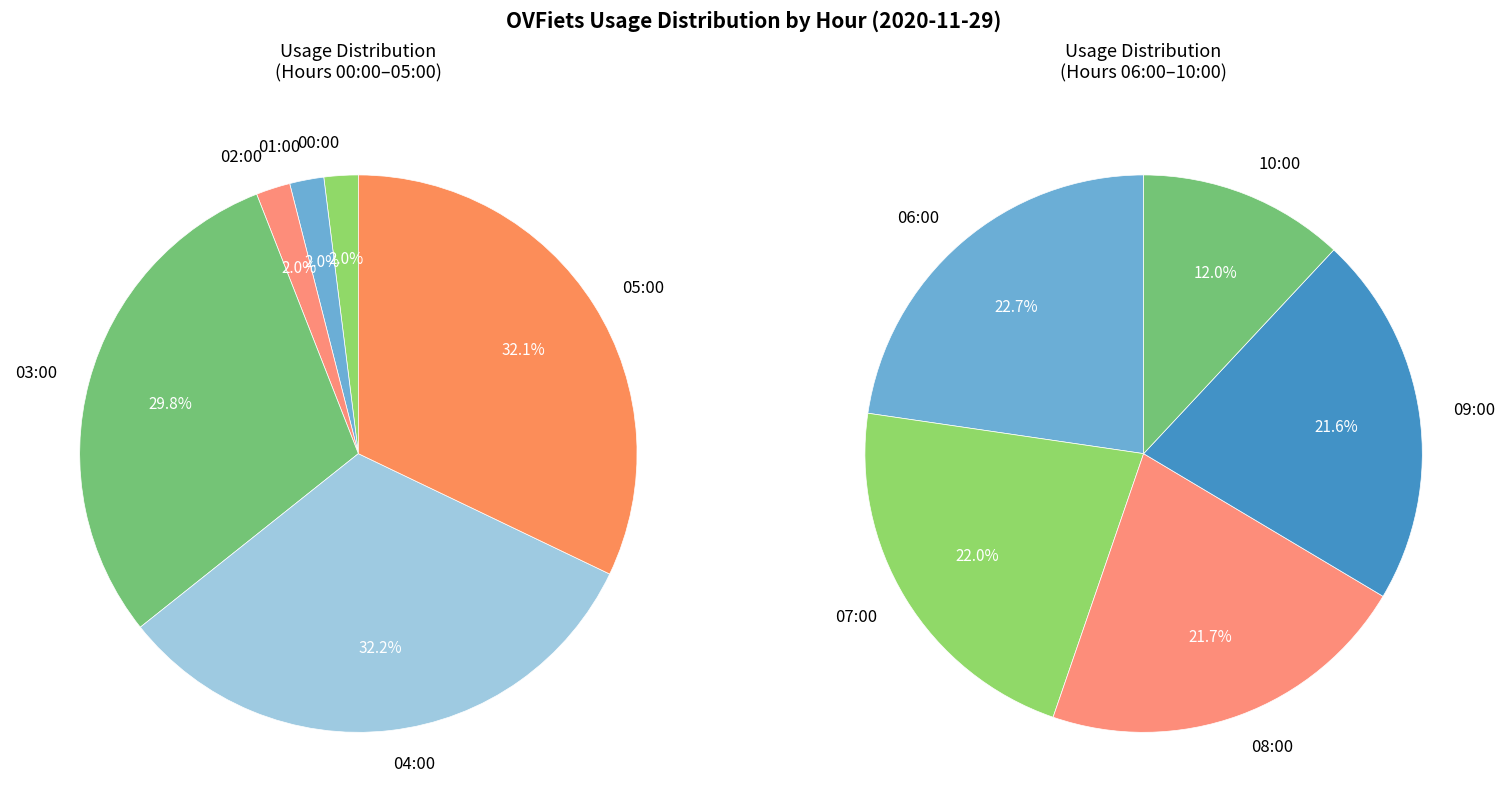

Approximately how many times larger is the value at 06:00 compared to 02:00?

16.8